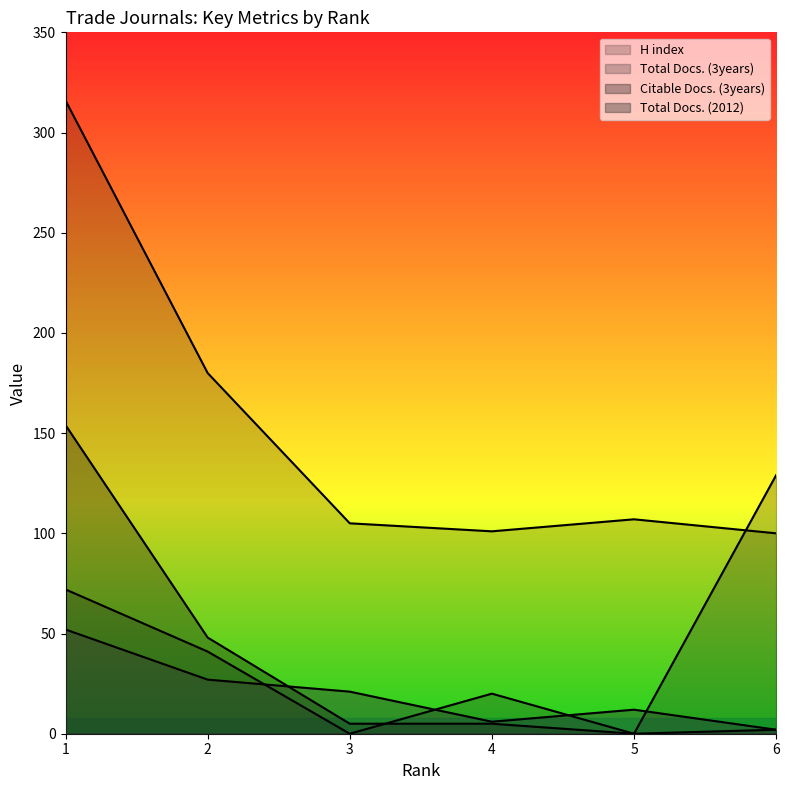

Where do Citable Docs. (3years) and Total Docs. (2012) first cross each other?

2 and 3